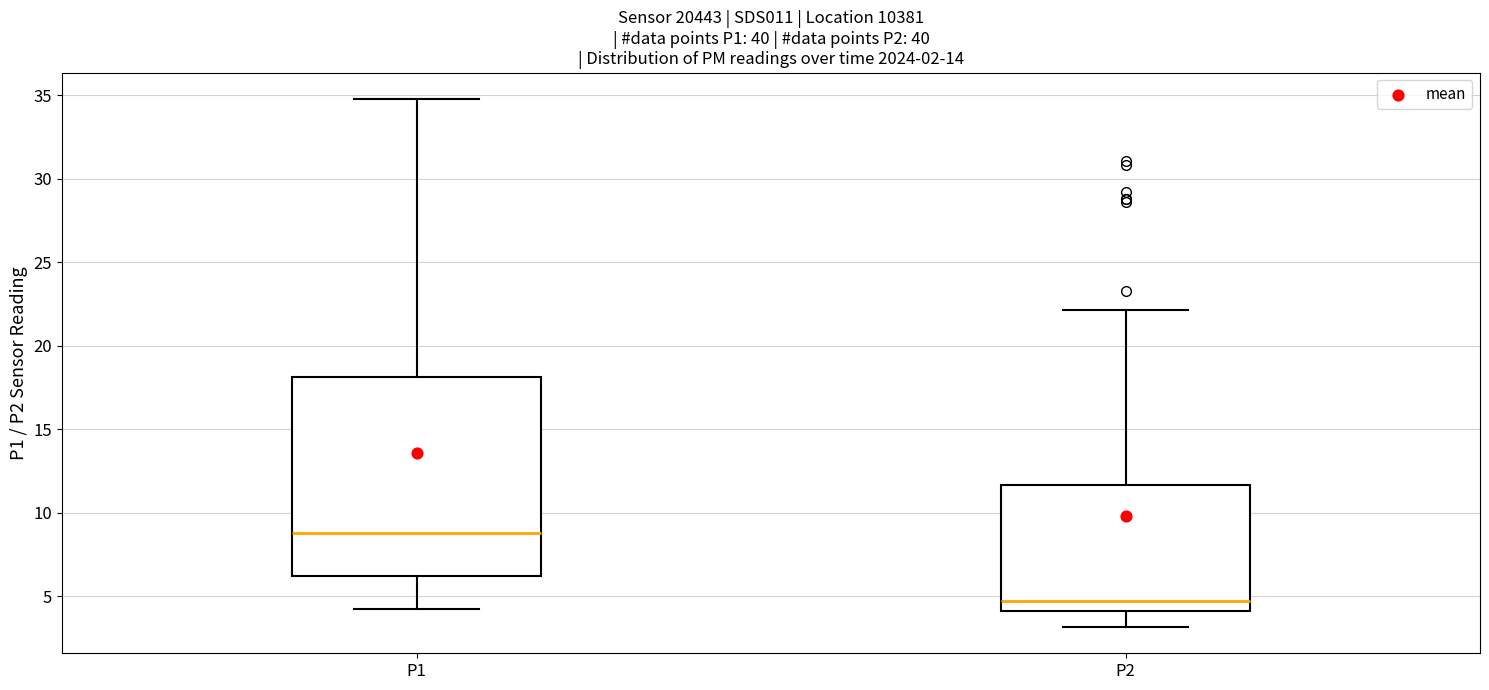

Which box's median line is the highest?

P1